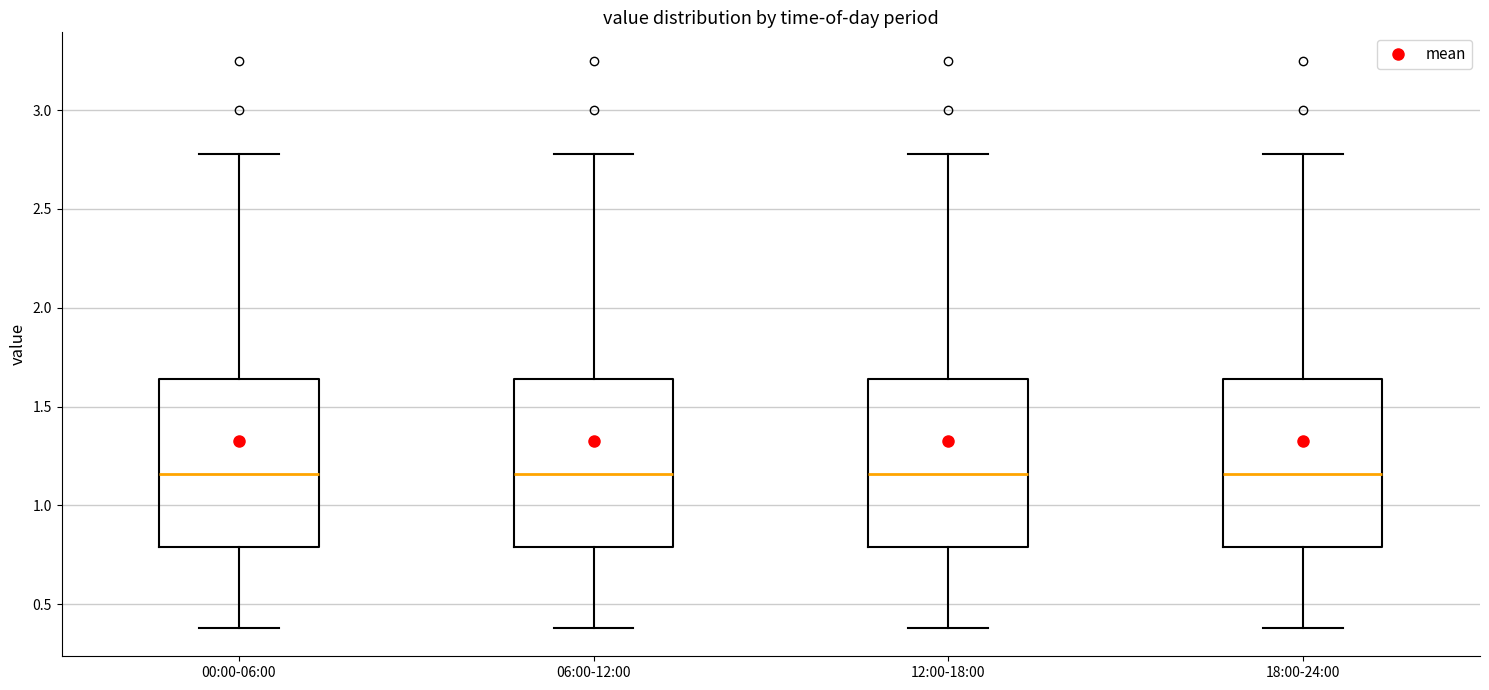

Where does the upper whisker of the box for 06:00-12:00 end on the y-axis? The values are not printed on the chart, so give them approximately, as read against the axis.

2.80